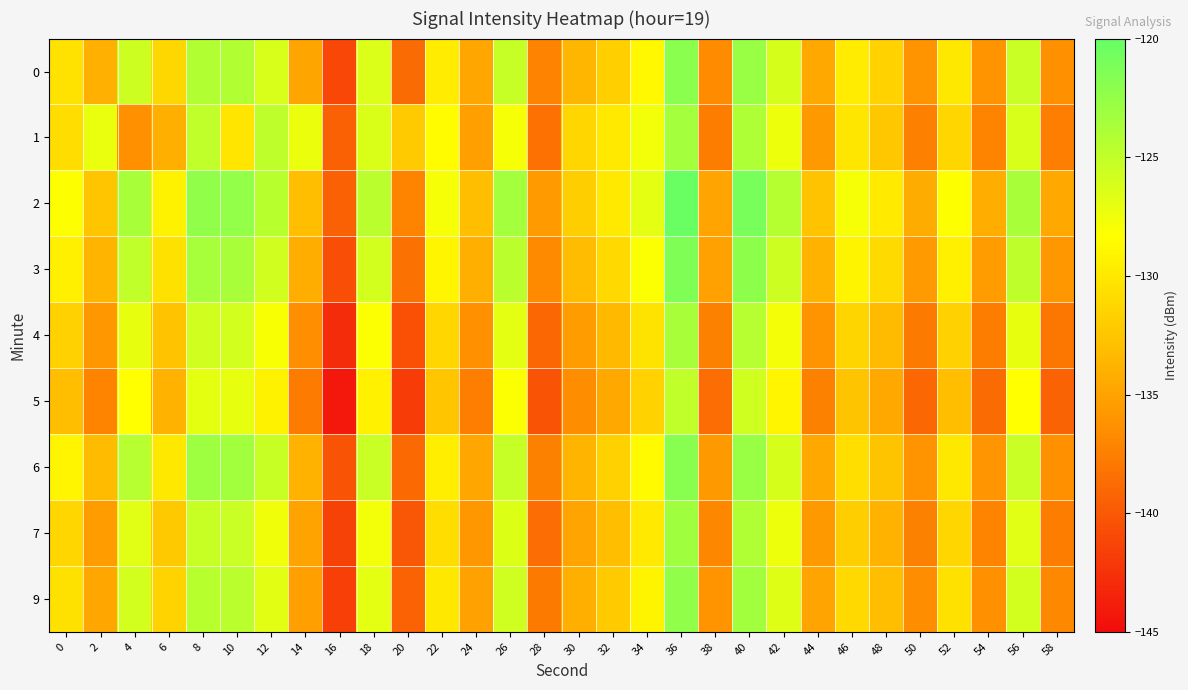

What is the maximum value shown in the chart?

-120.2